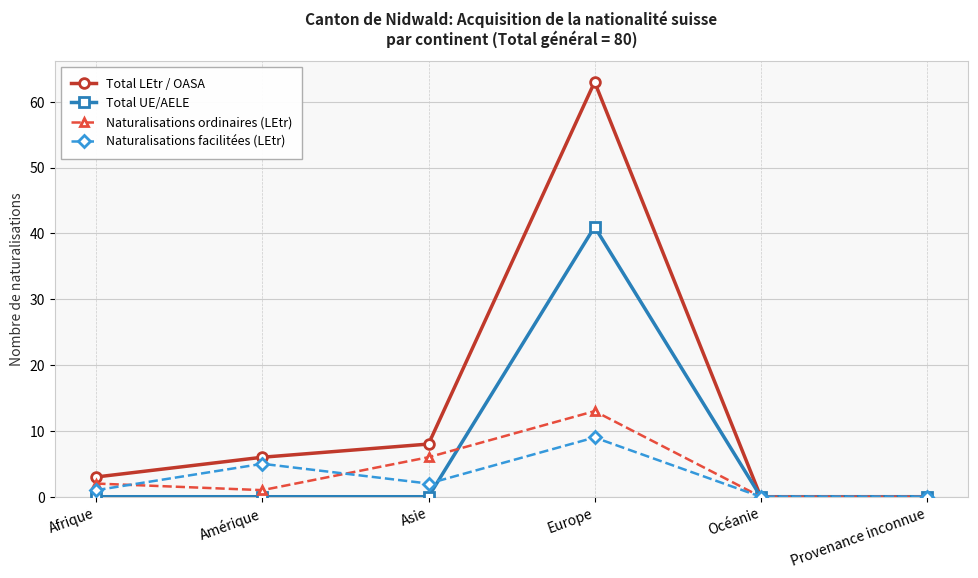

What position from the right is Provenance inconnue?

1